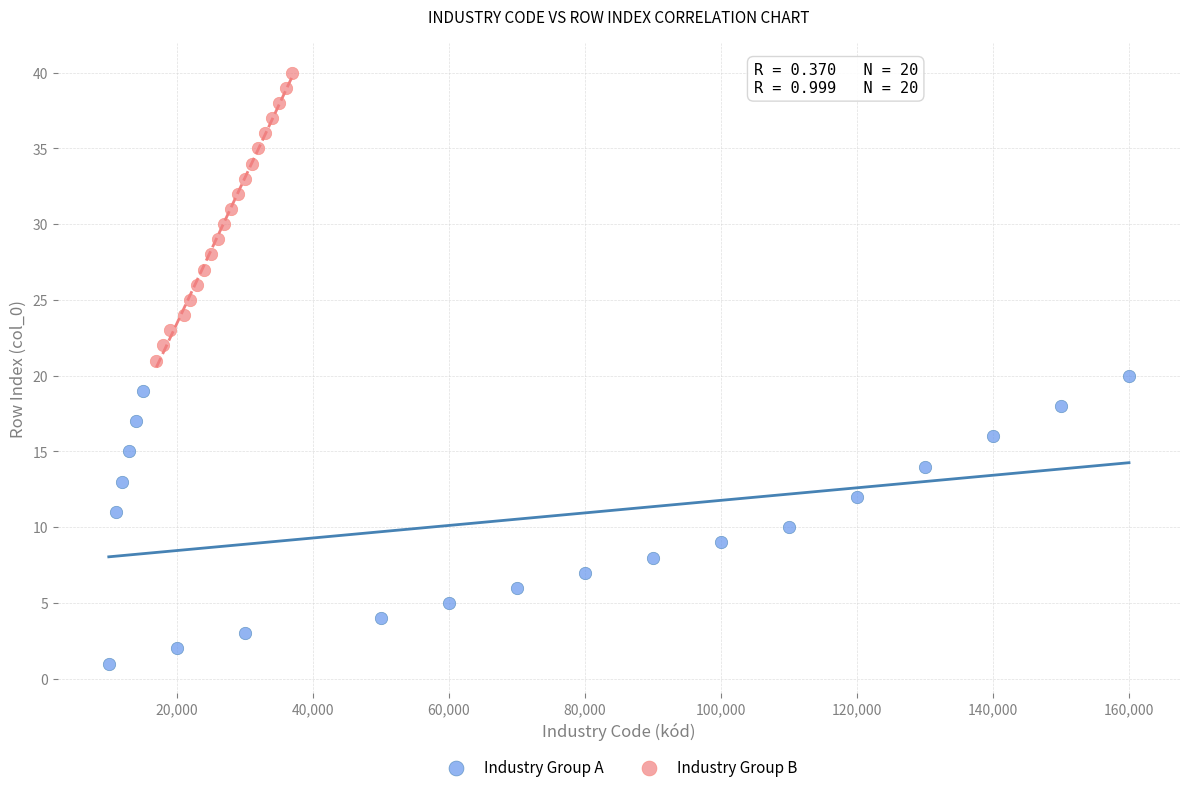

Which series reaches the minimum Y coordinate?

Industry Group A